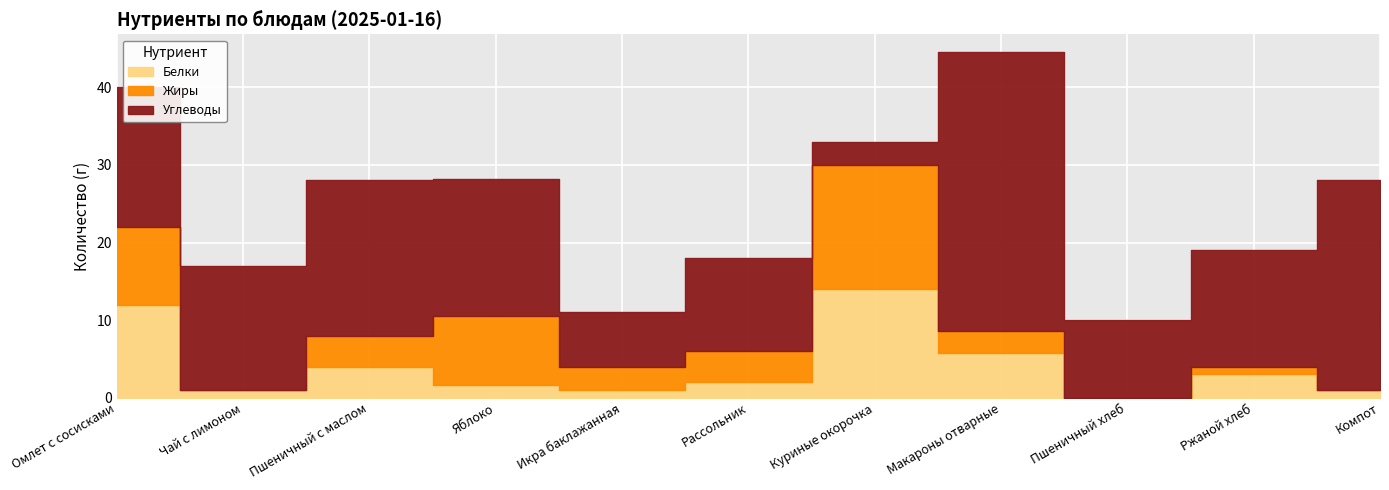

True or false: Углеводы and Белки intersect in this chart.

True